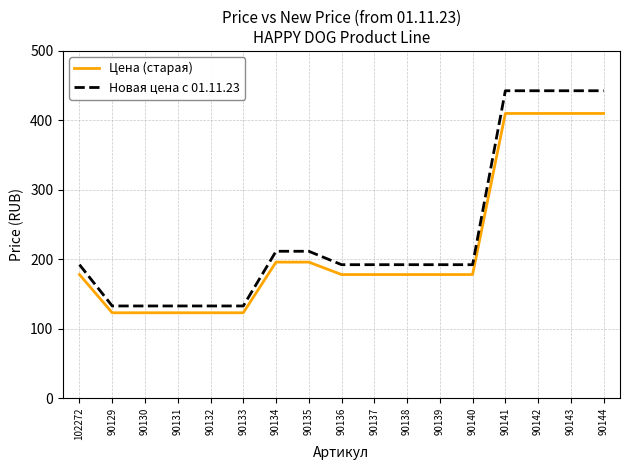

True or false: Новая цена с 01.11.23 and Цена (старая) cross at least once.

False